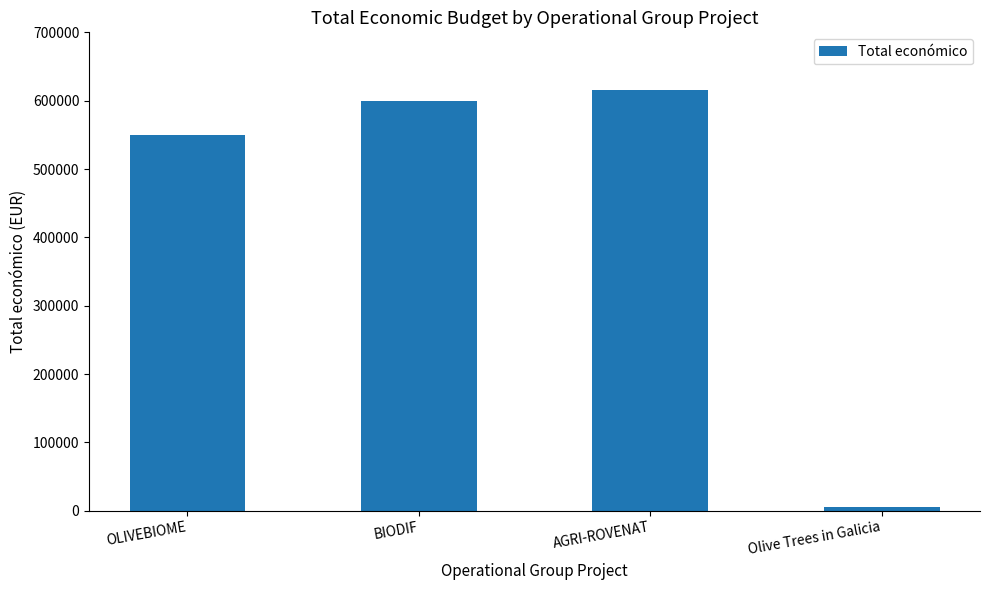

What is the smallest value displayed?

5000